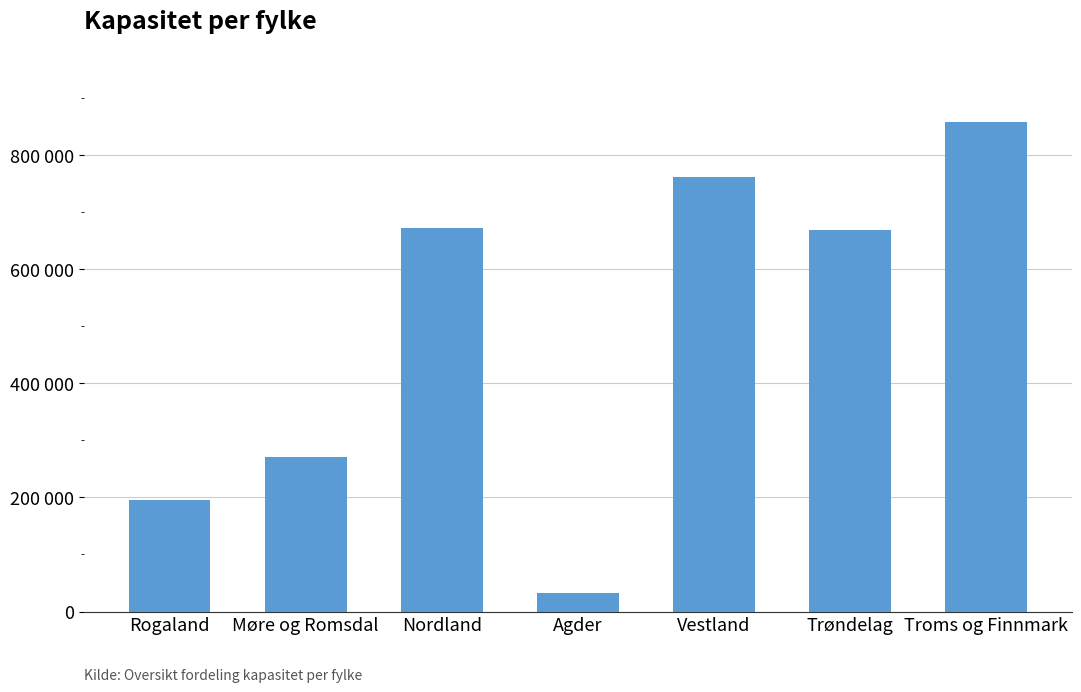

Does the chart contain any negative values?

No